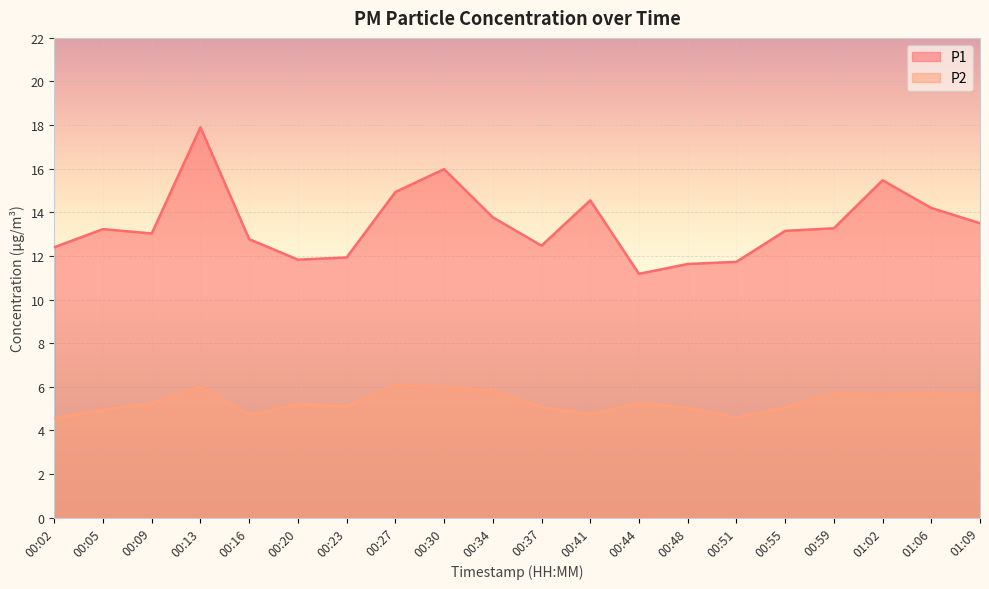

What is the average value of the P1 series?

13.4